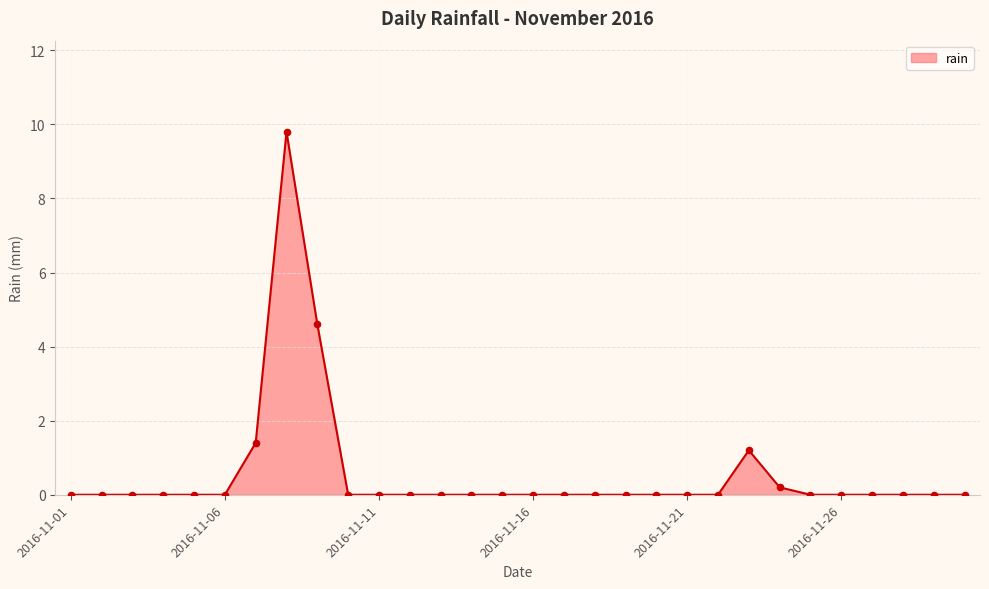

What is the difference between the maximum and minimum values?

9.8